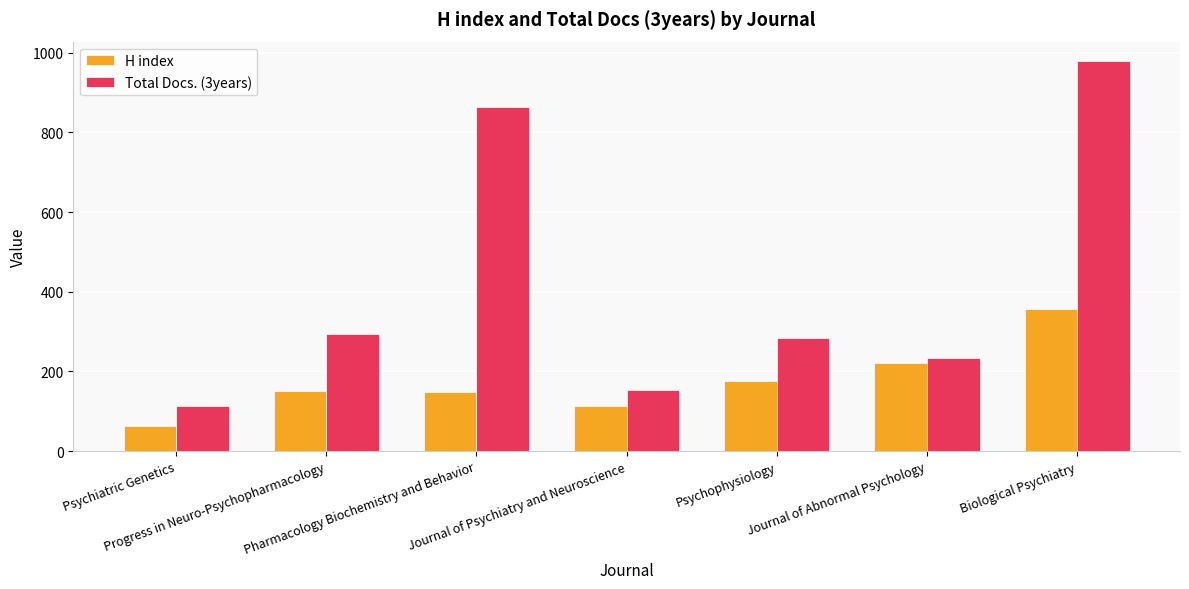

List the labels in order of Total Docs. (3years) value, smallest first.

Psychiatric Genetics, Journal of Psychiatry and Neuroscience, Journal of Abnormal Psychology, Psychophysiology, Progress in Neuro-Psychopharmacology, Pharmacology Biochemistry and Behavior, Biological Psychiatry